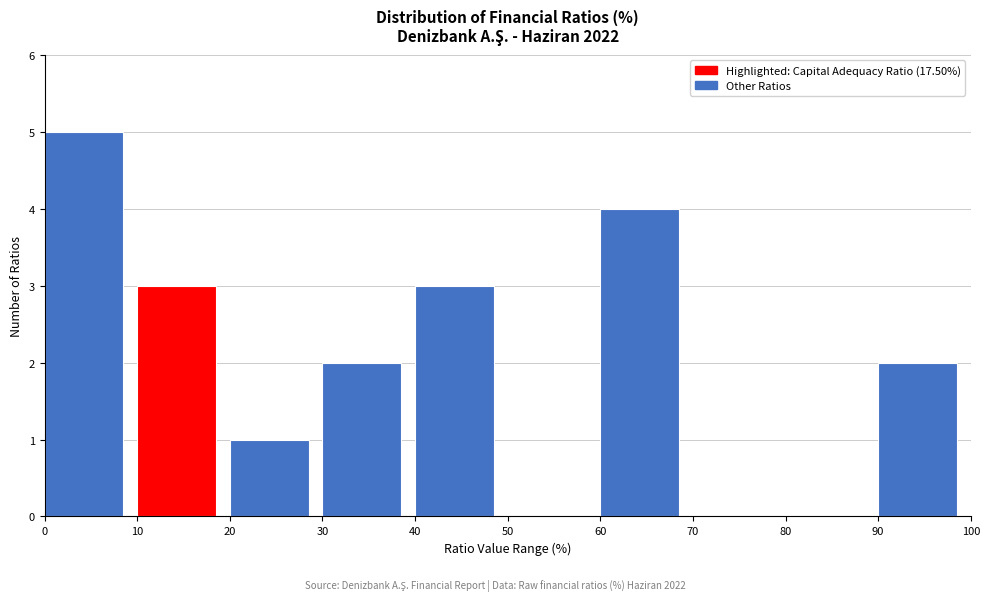

Reading left to right, list every bar in this chart as the range it spans on the x-axis followed by its height. The values are not printed on the chart, so give them approximately, as read against the axis.

0 to 10: 5
10 to 20: 3
20 to 30: 1
30 to 40: 2
40 to 50: 3
50 to 60: 0
60 to 70: 4
70 to 80: 0
80 to 90: 0
90 to 100: 2